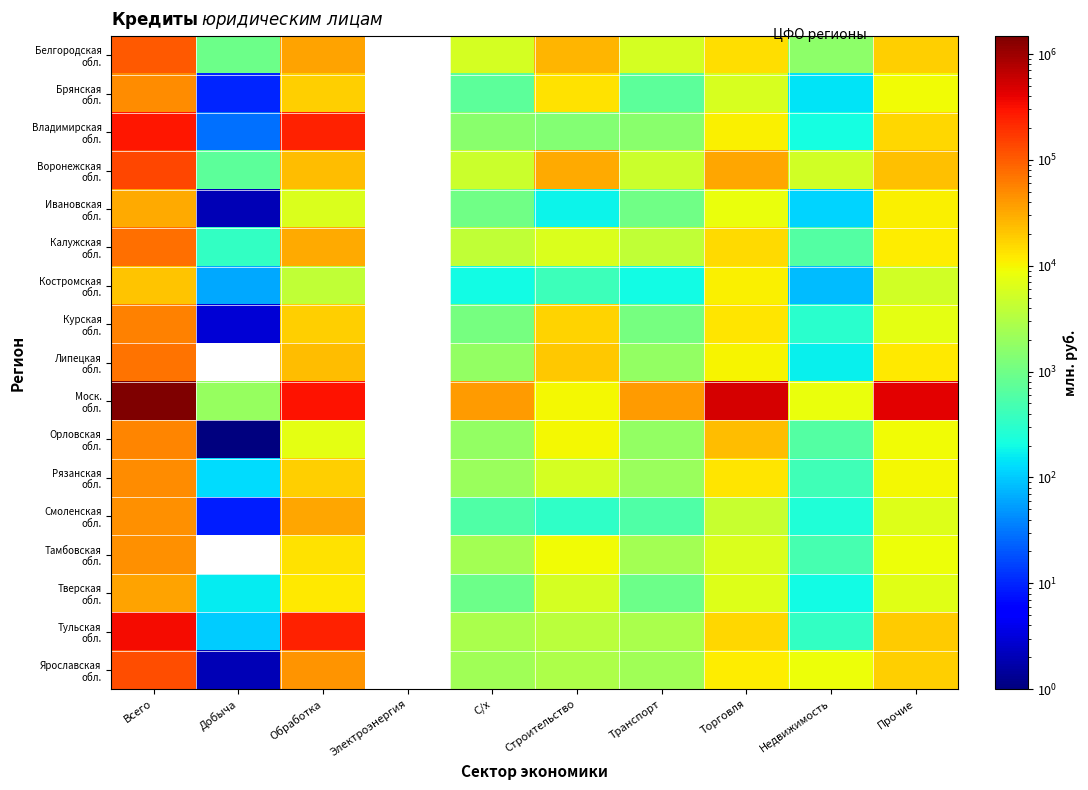

Is the value of Моск. обл. at Обработка greater than the value of Тамбовская обл. at Всего?

Yes